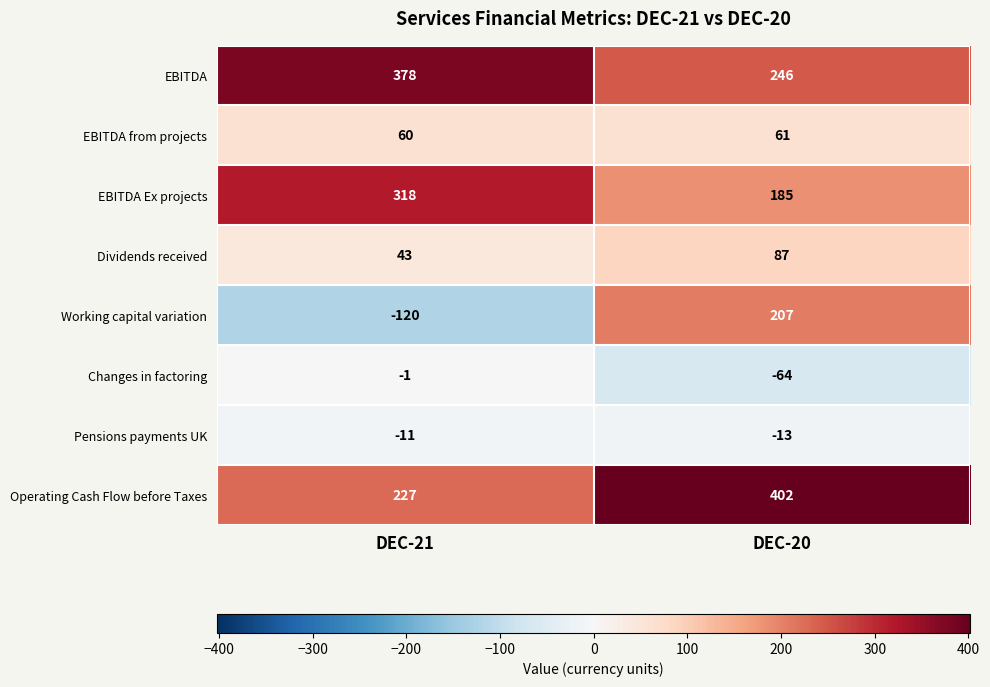

What is the average value of the Changes in factoring series?

-32